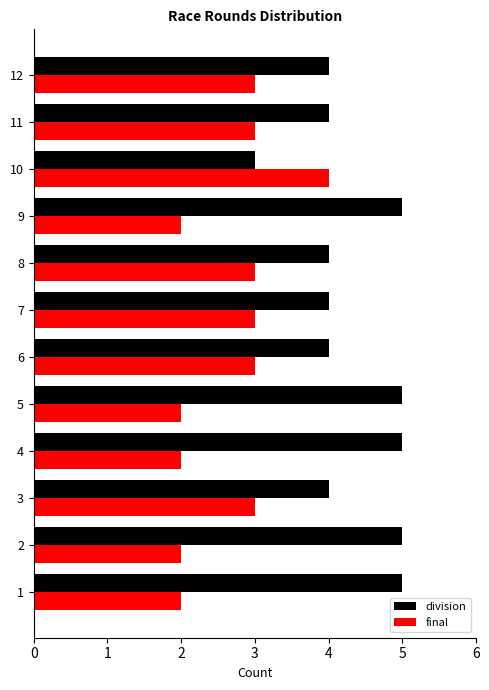

The value of division at 12 is 7. True or false?

False